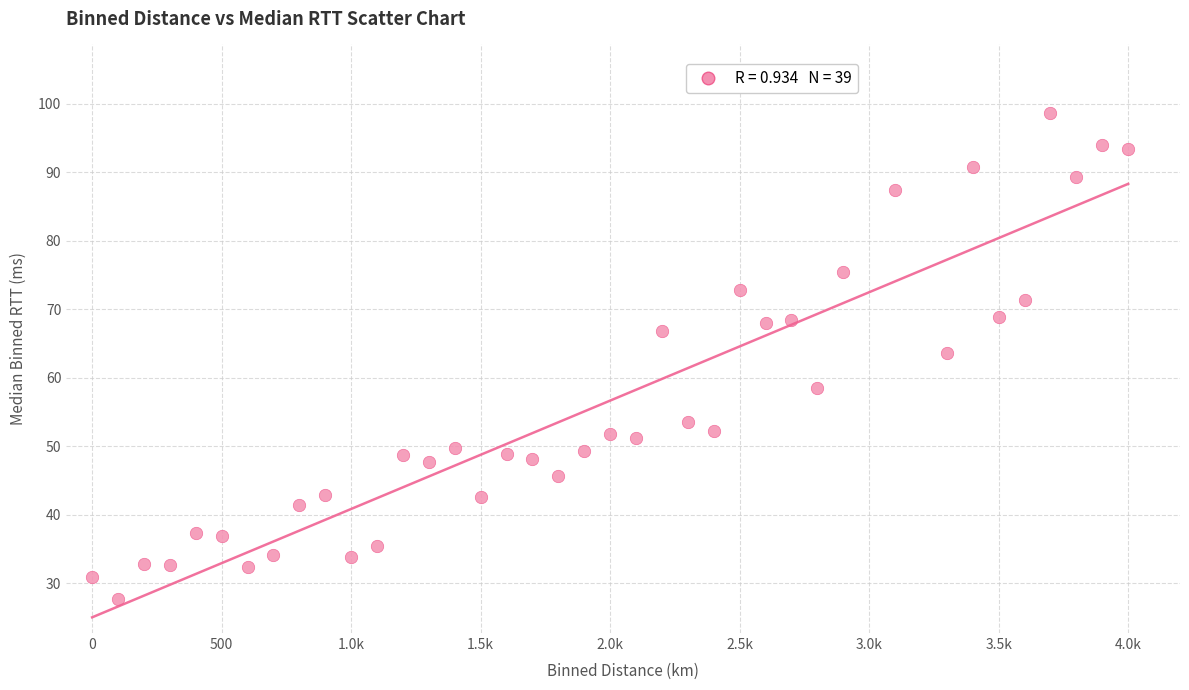

What is the range of Y values (max minus min)?

70.9